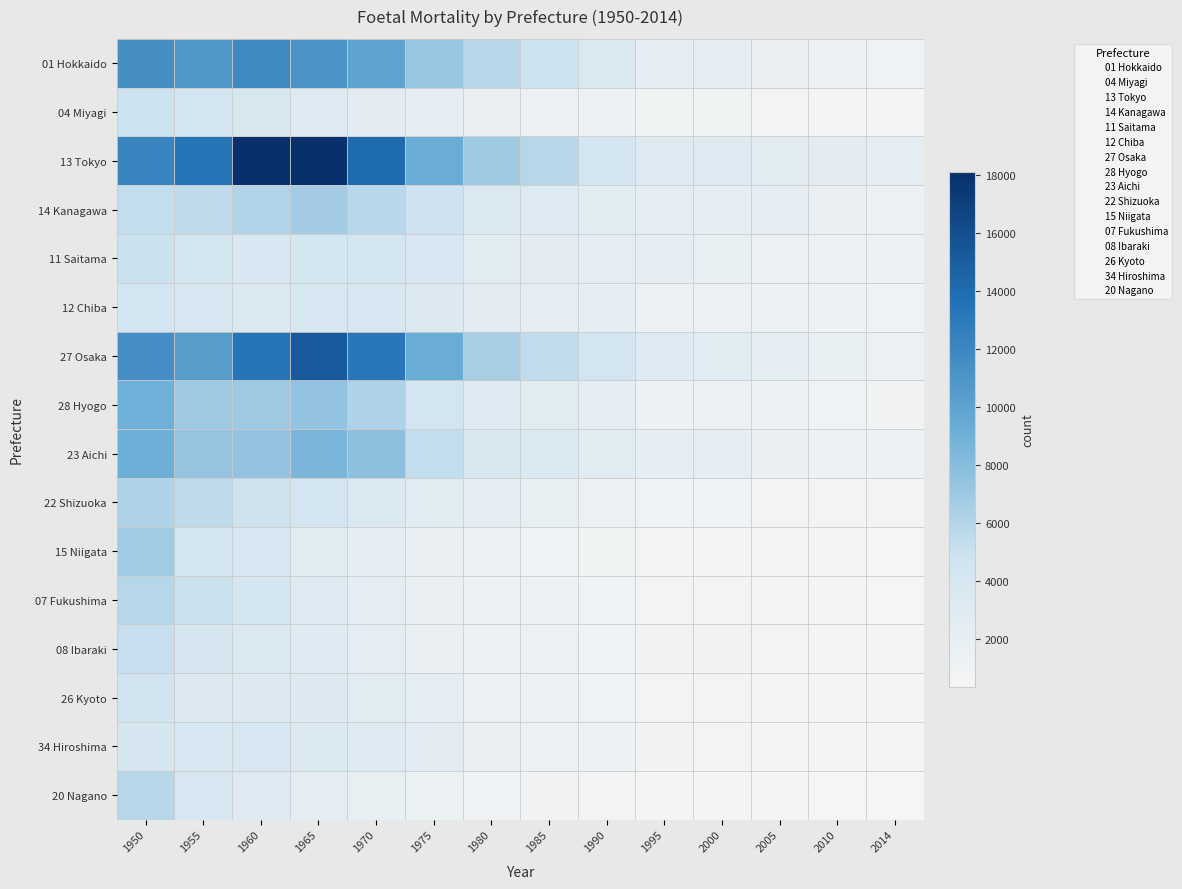

Reading left to right, extract all data points from this chart.

01 Hokkaido: 1950=11449	1955=10827	1960=11866	1965=11167	1970=9914	1975=7272	1980=5790	1985=4988	1990=3498	1995=2139	2000=2069	2005=1664	2010=1260	2014=1101
04 Miyagi: 1950=4940	1955=4472	1960=3965	1965=3164	1970=2621	1975=2058	1980=1789	1985=1630	1990=1260	1995=893	2000=829	2005=640	2010=495	2014=421
13 Tokyo: 1950=12263	1955=13418	1960=18070	1965=18117	1970=14081	1975=9347	1980=6877	1985=5885	1990=4543	1995=3189	2000=2995	2005=2839	2010=2587	2014=2460
14 Kanagawa: 1950=5290	1955=5573	1960=6124	1965=6774	1970=5810	1975=4890	1980=3628	1985=3250	1990=2888	1995=2259	2000=2206	2005=2062	2010=1666	2014=1566
11 Saitama: 1950=5040	1955=4233	1960=3794	1965=4237	1970=4277	1975=3795	1980=2792	1985=2630	1990=2324	1995=1944	2000=1907	2005=1637	2010=1375	2014=1382
12 Chiba: 1950=4360	1955=3890	1960=3693	1965=3857	1970=3894	1975=3385	1980=2617	1985=2408	1990=1993	1995=1541	2000=1648	2005=1487	2010=1238	2014=1143
27 Osaka: 1950=11491	1955=10455	1960=13383	1965=15140	1970=13185	1975=9350	1980=6579	1985=5430	1990=4368	1995=2974	2000=2760	2005=2214	2010=1907	2014=1621
28 Hyogo: 1950=9056	1955=6953	1960=6952	1965=7477	1970=6292	1975=4440	1980=3200	1985=2657	1990=2064	1995=1439	2000=1578	2005=1296	2010=1070	2014=951
23 Aichi: 1950=9123	1955=7419	1960=7449	1965=8517	1970=7739	1975=5394	1980=3996	1985=3490	1990=2860	1995=2066	2000=2107	2005=1748	2010=1402	2014=1359
22 Shizuoka: 1950=6280	1955=5584	1960=4835	1965=4431	1970=3495	1975=2709	1980=2039	1985=1819	1990=1464	1995=1086	2000=1088	2005=816	2010=716	2014=629
15 Niigata: 1950=6820	1955=4560	1960=3855	1965=2799	1970=2212	1975=1787	1980=1340	1985=1147	1990=850	1995=629	2000=599	2005=529	2010=474	2014=391
07 Fukushima: 1950=5923	1955=5007	1960=4292	1965=3154	1970=2348	1975=1778	1980=1547	1985=1369	1990=1043	1995=752	2000=782	2005=567	2010=487	2014=344
08 Ibaraki: 1950=5236	1955=4081	1960=3586	1965=2955	1970=2355	1975=1800	1980=1340	1985=1474	1990=1147	1995=935	2000=933	2005=715	2010=600	2014=491
26 Kyoto: 1950=4587	1955=3319	1960=3356	1965=3284	1970=2704	1975=2192	1980=1622	1985=1360	1990=1039	1995=777	2000=694	2005=600	2010=482	2014=447
34 Hiroshima: 1950=4180	1955=3938	1960=3896	1965=3409	1970=3112	1975=2569	1980=1668	1985=1595	1990=1177	1995=911	2000=784	2005=613	2010=555	2014=468
20 Nagano: 1950=5887	1955=3871	1960=3069	1965=2353	1970=1919	1975=1539	1980=1145	1985=921	1990=752	1995=610	2000=531	2005=479	2010=395	2014=342